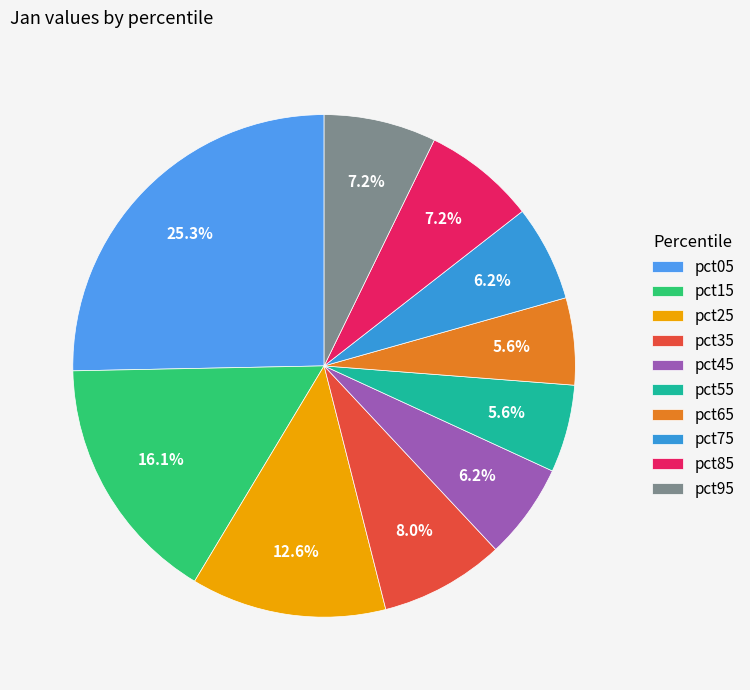

What percentage is the pct65 slice, to the nearest percent?

6%